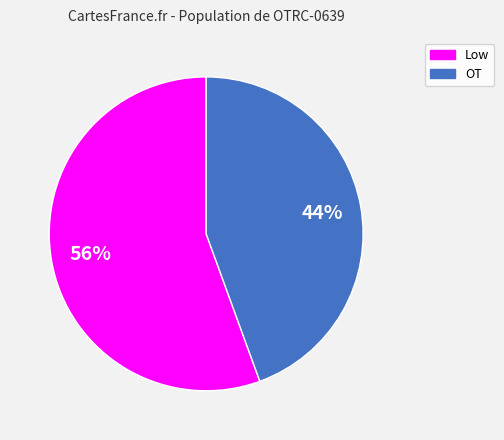

Count the number of slices in the pie.

2